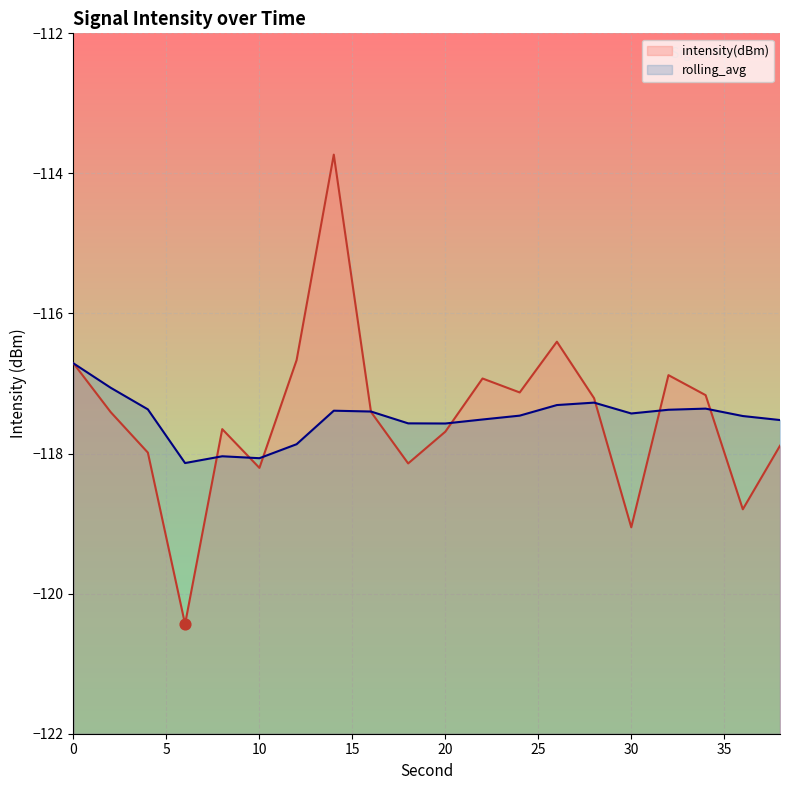

What are all the series names shown in the legend?

intensity(dBm), rolling_avg